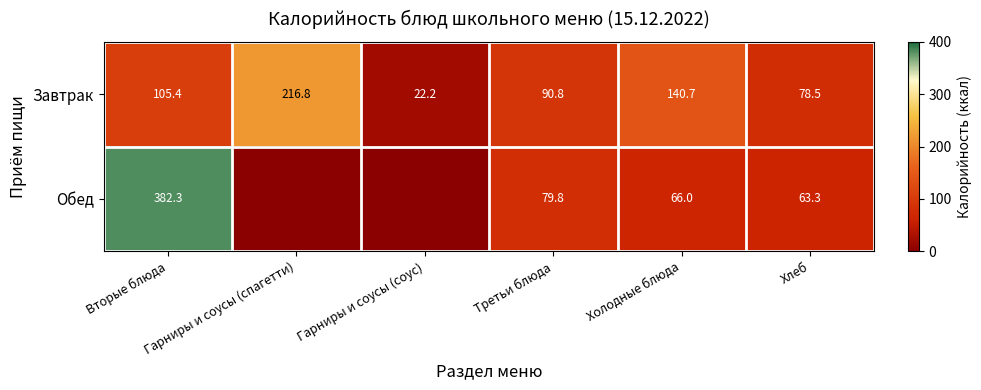

What is the sum of all Завтрак values?

654.4